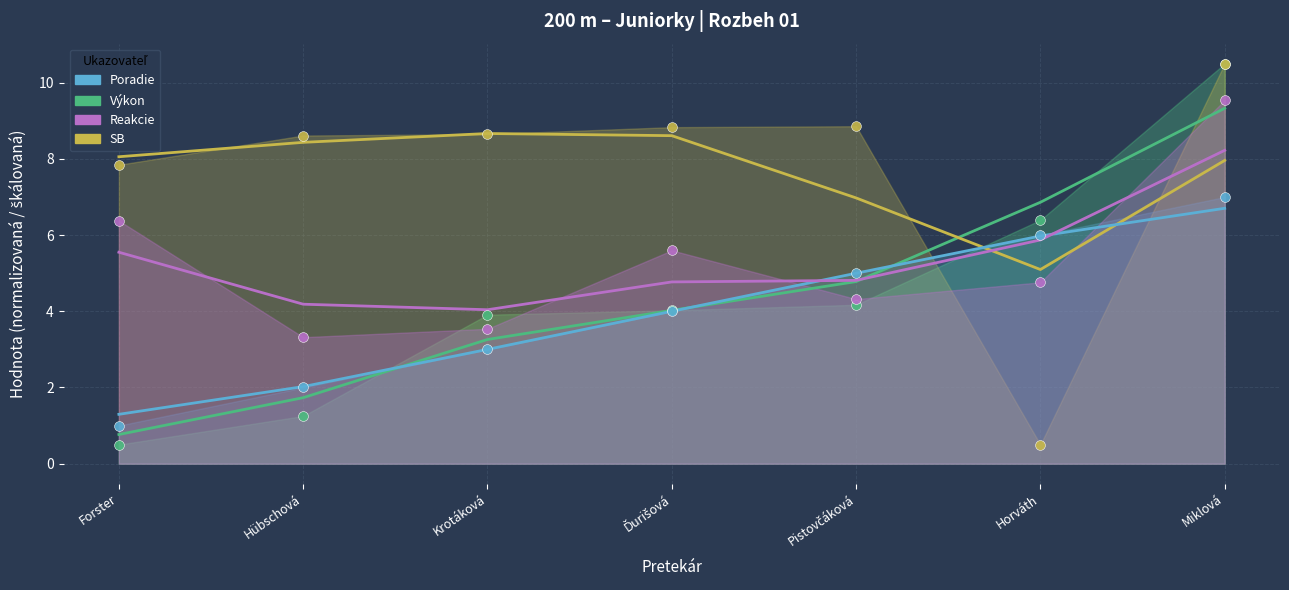

Which series has the largest total across all categories?

SB